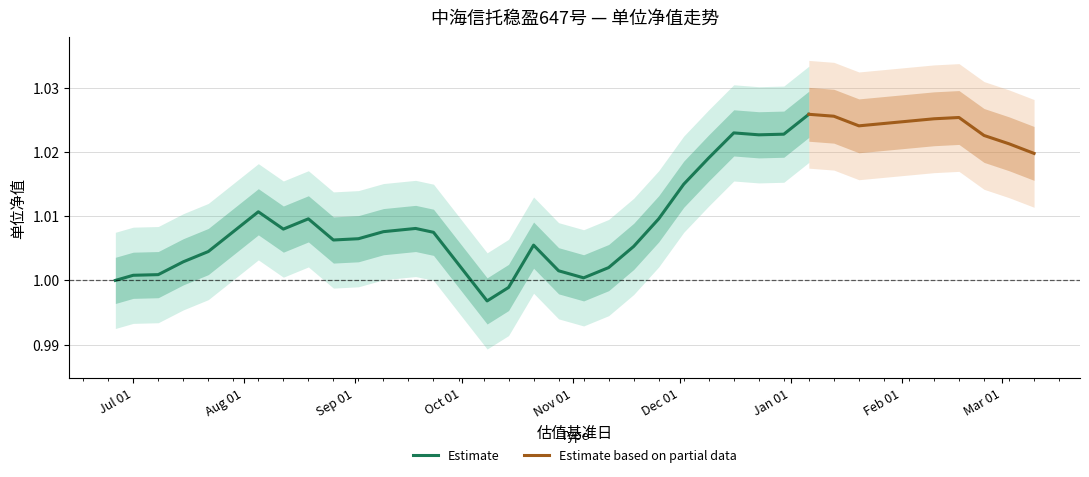

What is the label of the 1st point from the left?

2024-06-26